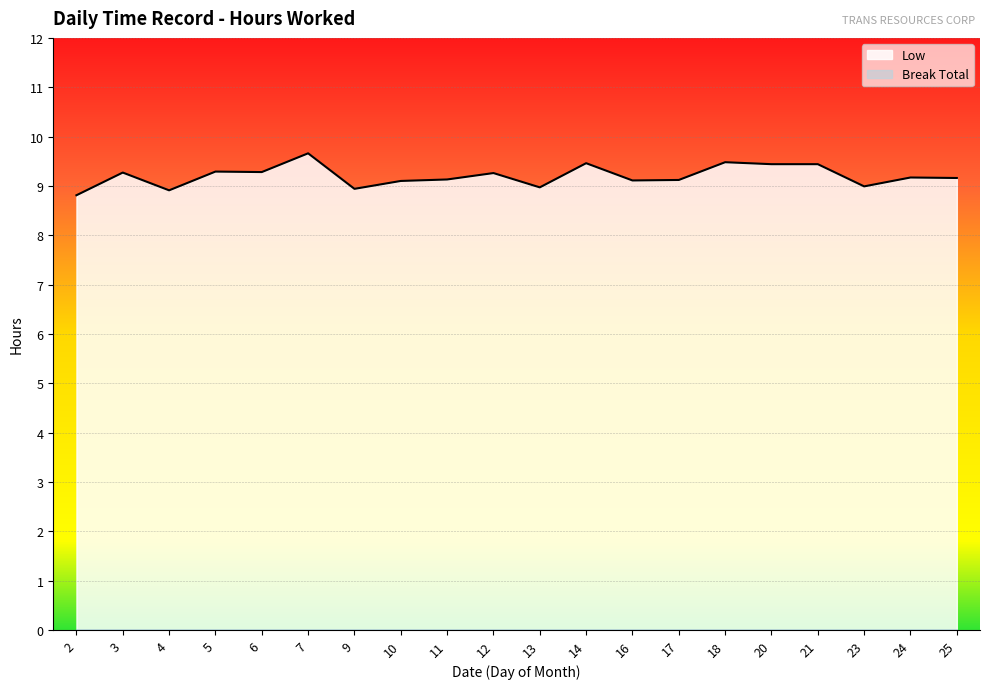

True or false: the data shows 9.2 at 24.

True